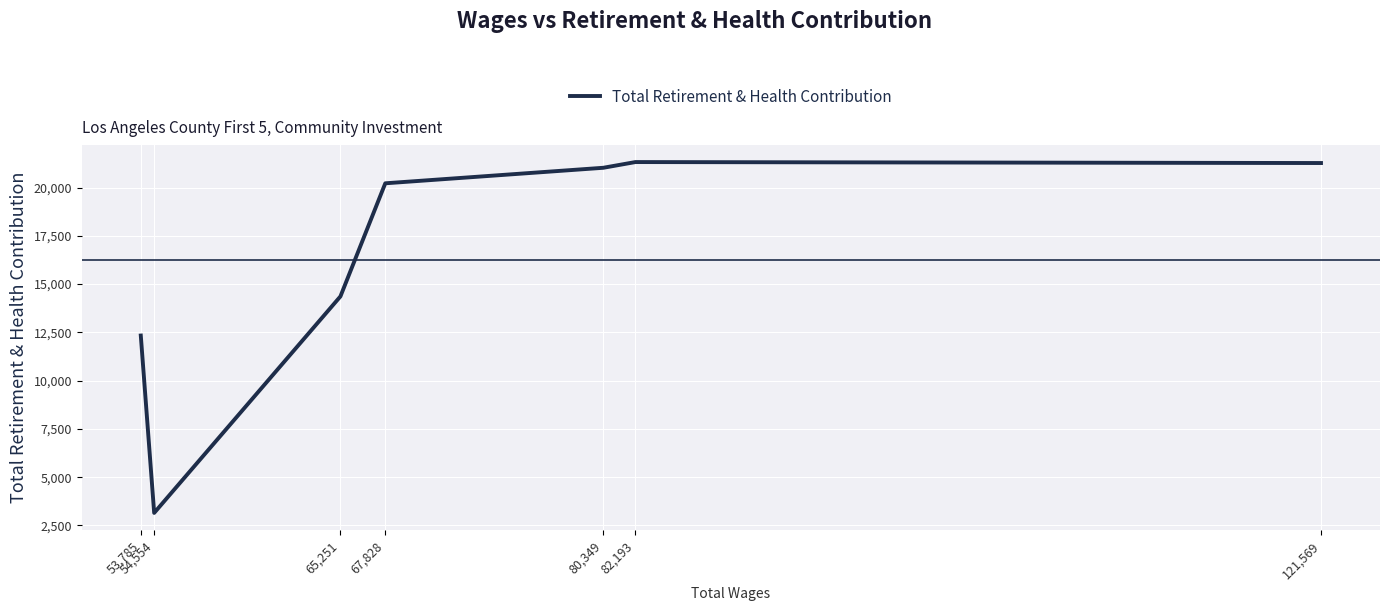

How many categories are shown in the chart?

7